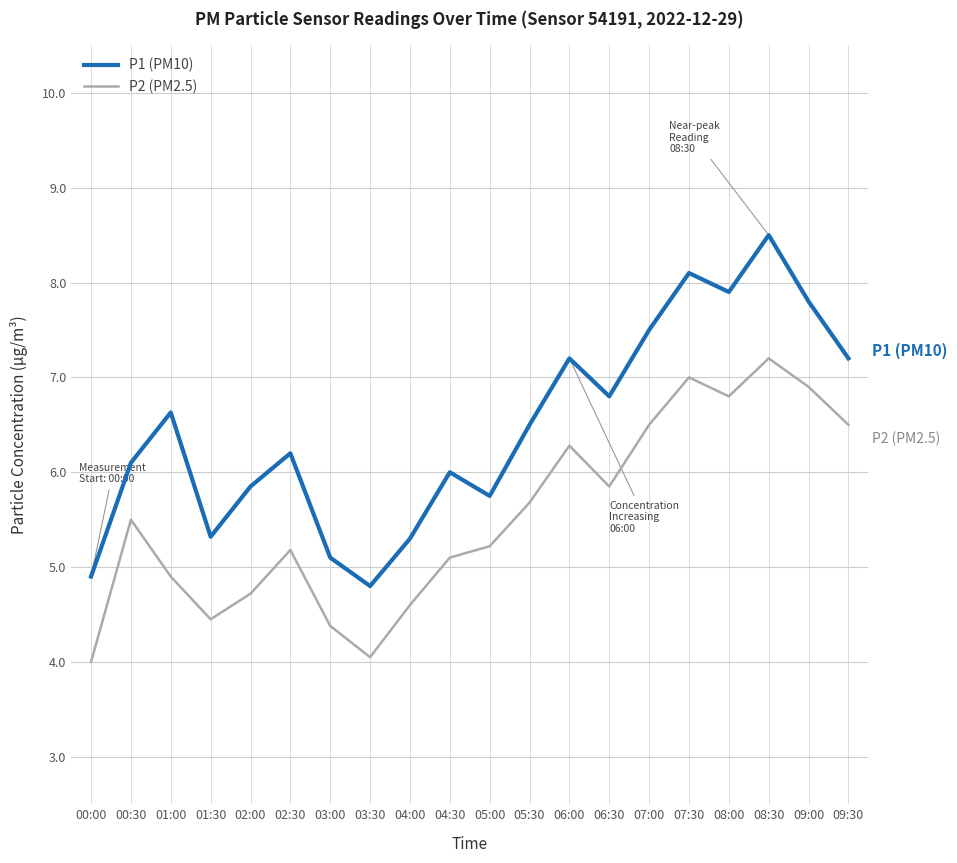

True or false: P2 (PM2.5) has more than 0 interior local peaks.

True